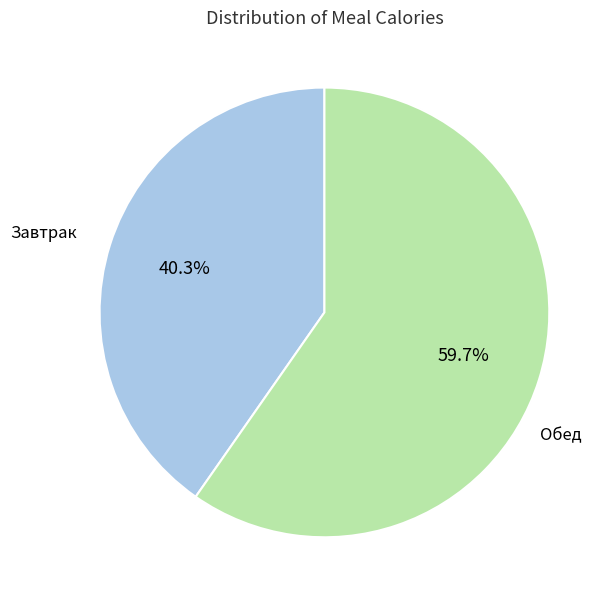

To the nearest percent, what is the average slice percentage?

50%